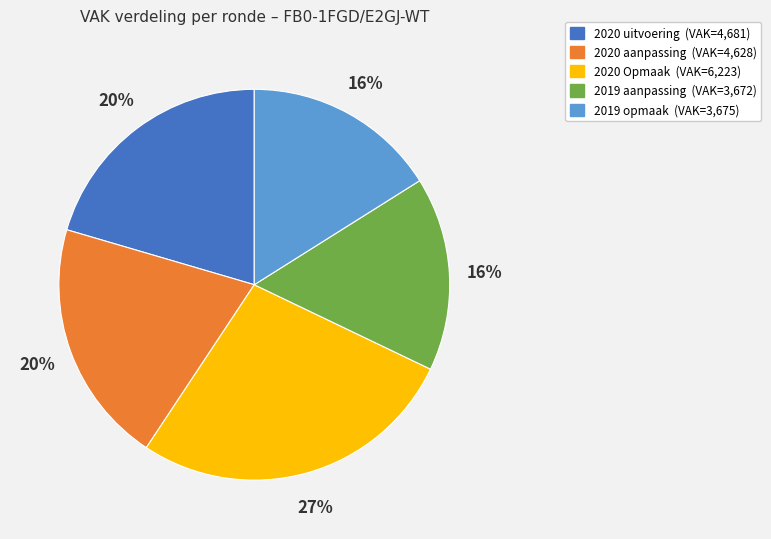

What is the ratio of the value at 2019 opmaak to the value at 2020 aanpassing?

0.8